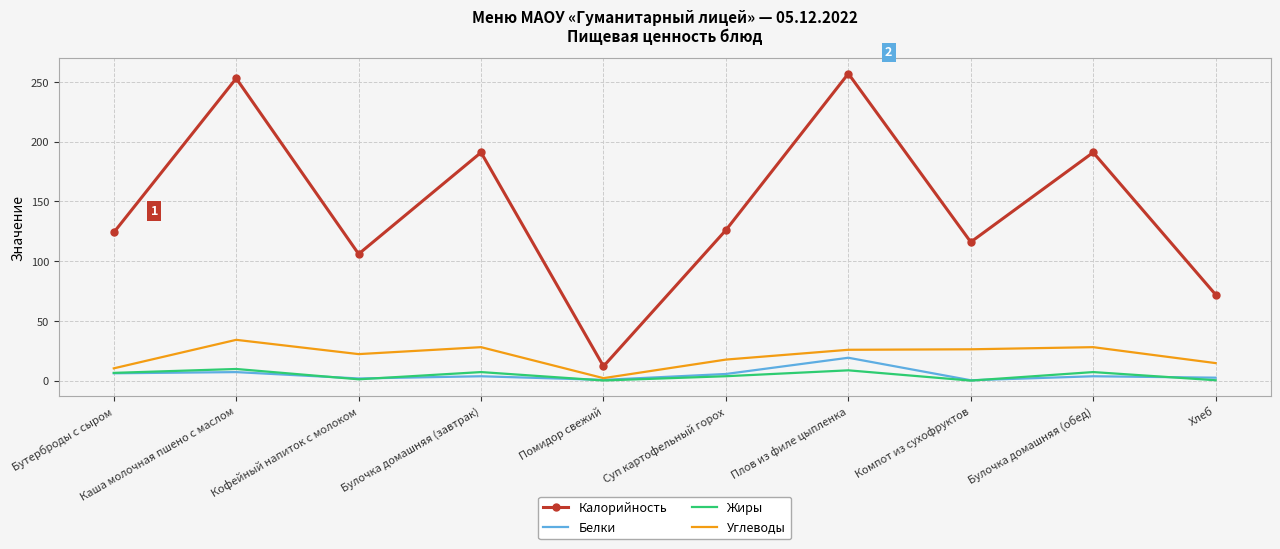

What is the greatest value displayed?

257.0